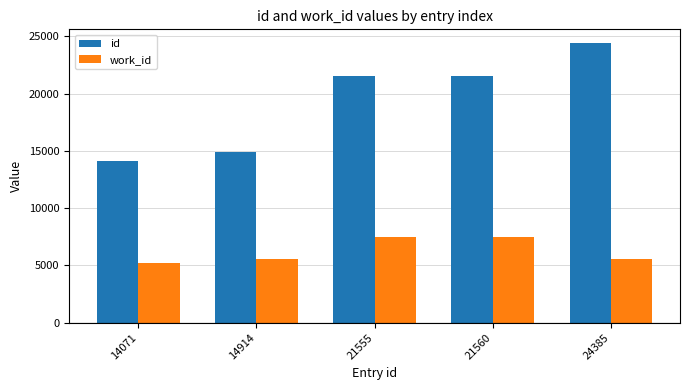

What are all the series names shown in the legend?

id, work_id